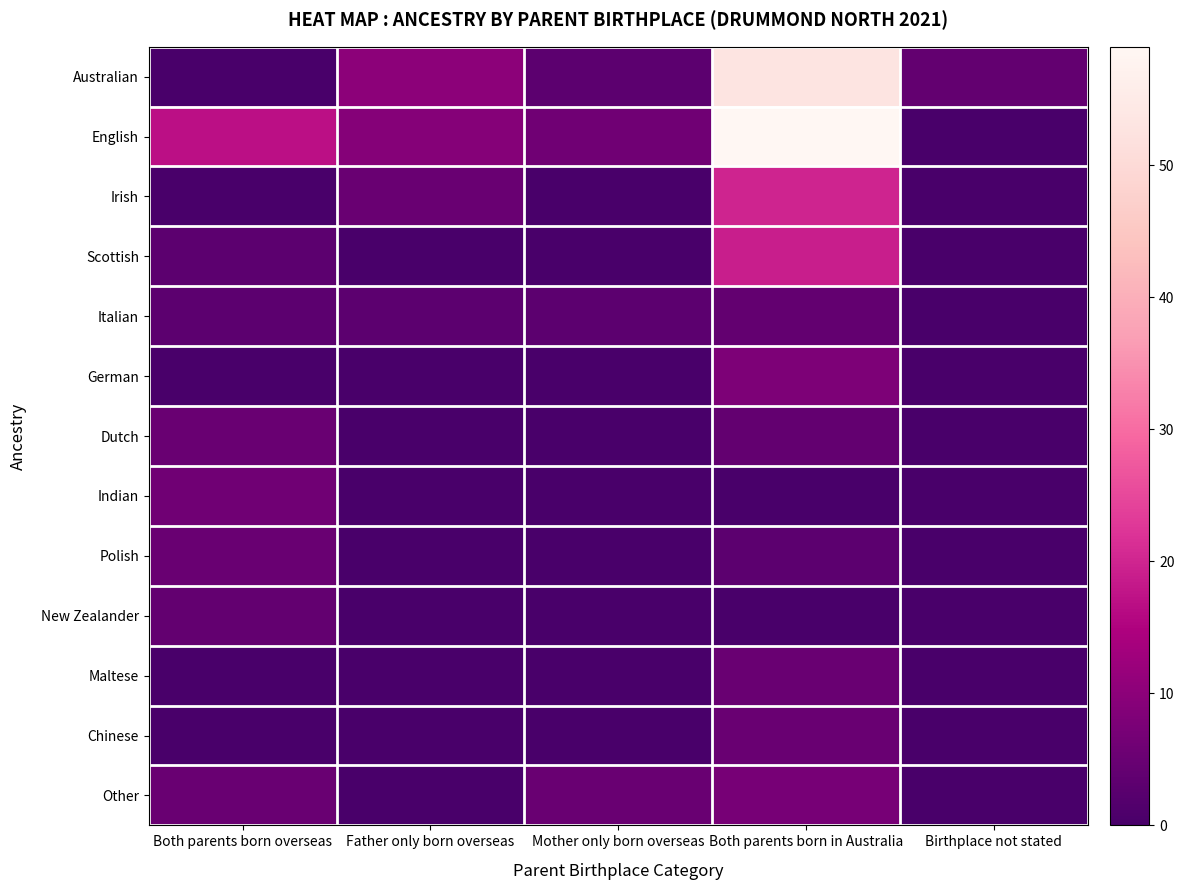

How many data points does each series have?

5